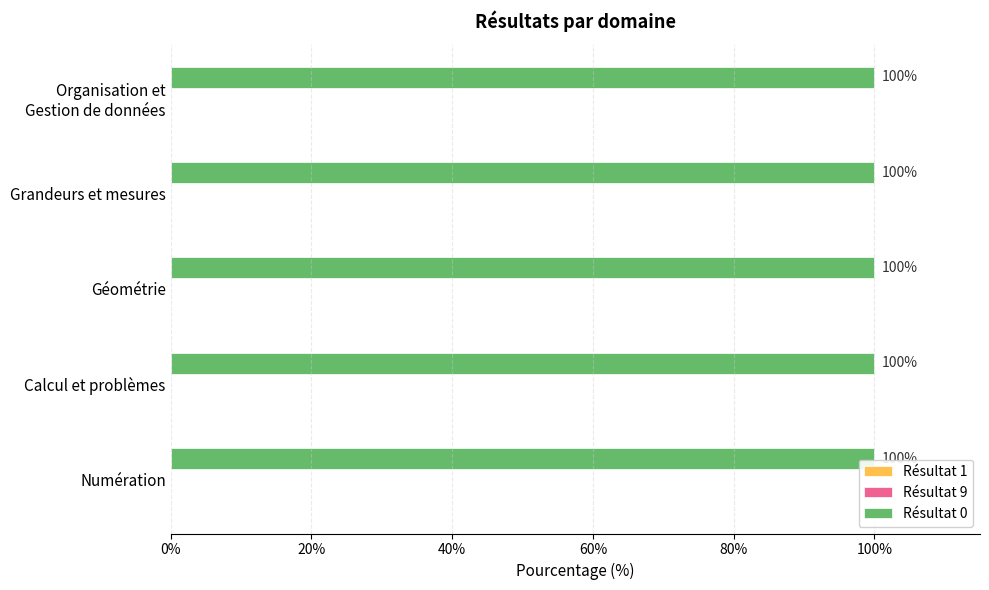

Reading right to left, extract all data points from this chart.

Résultat 1: 0	0	0	0	0
Résultat 9: 0	0	0	0	0
Résultat 0: 100	100	100	100	100